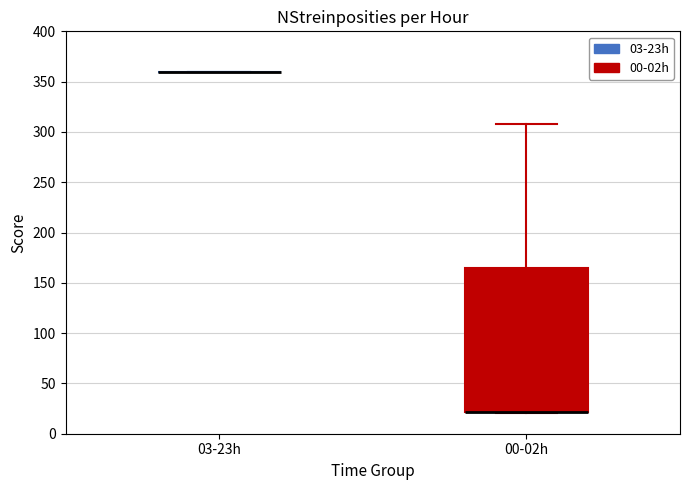

Reading left to right, read every box against the y-axis: the position of its median line, the range the box covers, and the ends of its whiskers. The values are not printed on the chart, so give them approximately, as read against the axis.

03-23h: box collapsed to a line at 360, whiskers 360 to 360
00-02h: median 20 (drawn on the box's lower edge), box 20 to 165, whiskers 20 to 310